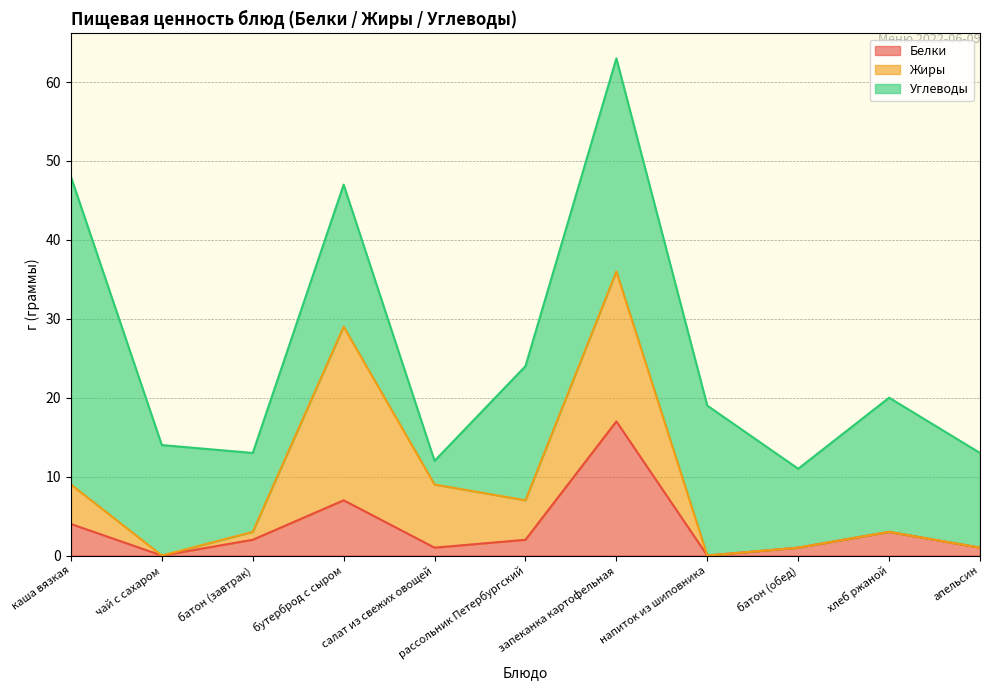

Which series has the largest total across all categories?

Углеводы